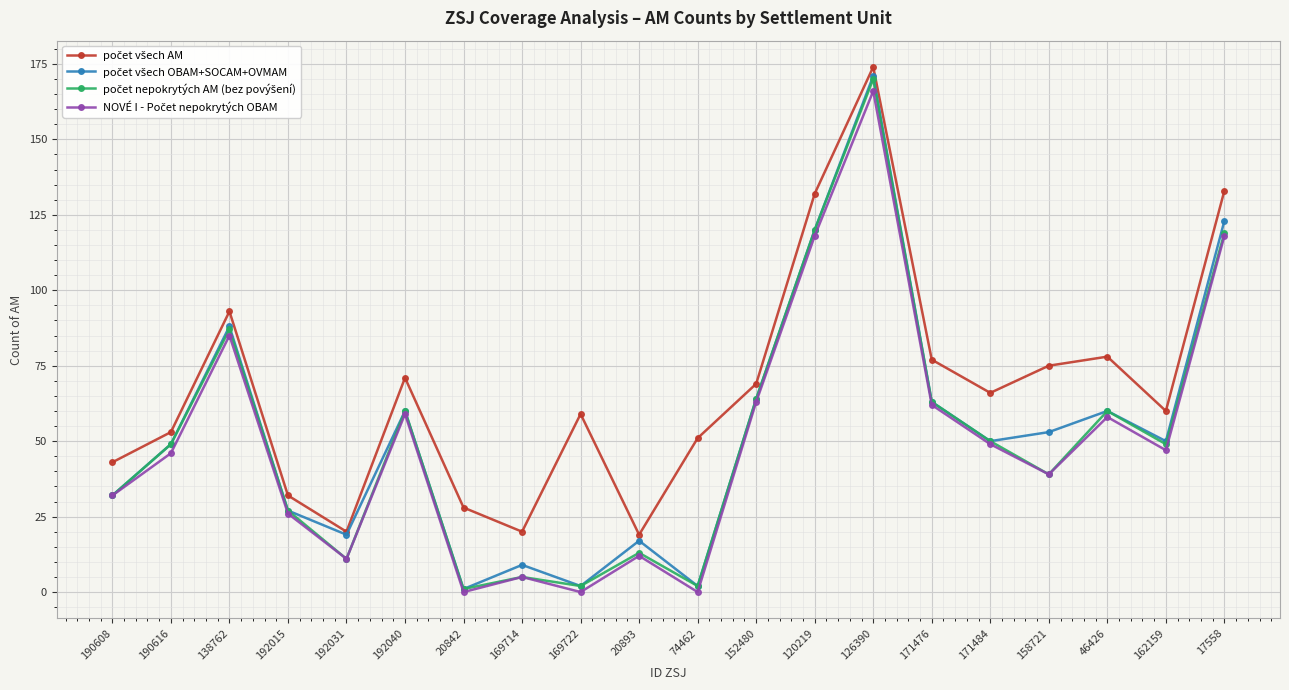

What is the maximum value shown in the chart?

174